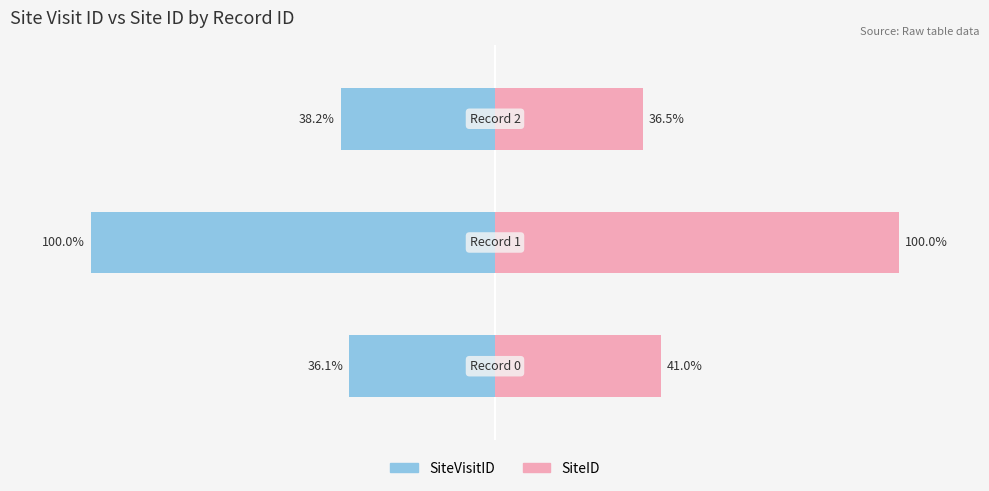

How many data points does each series have?

3